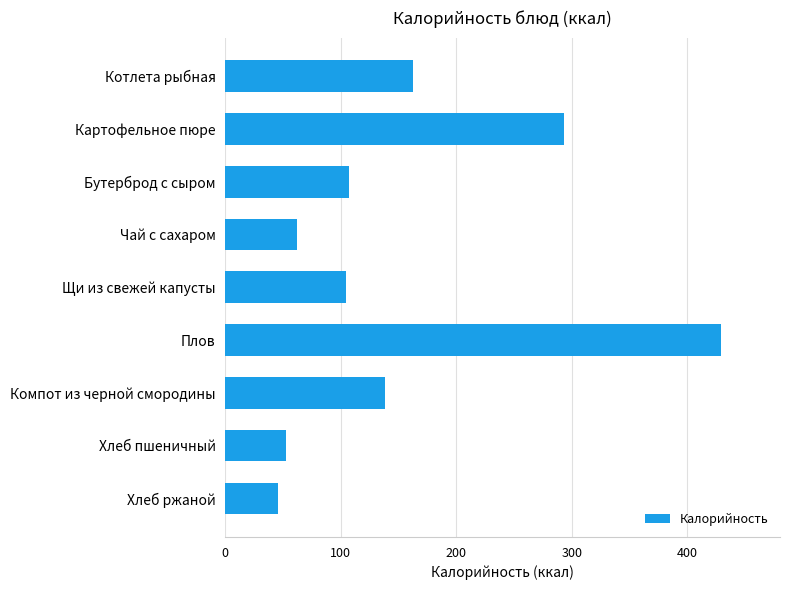

At which category does the chart reach its peak across all series?

Плов